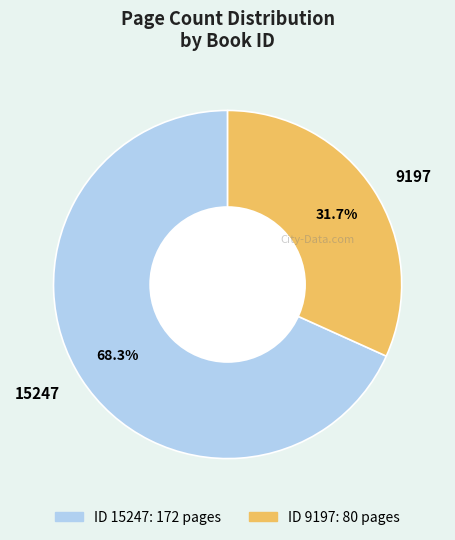

Which slice is the smallest?

9197